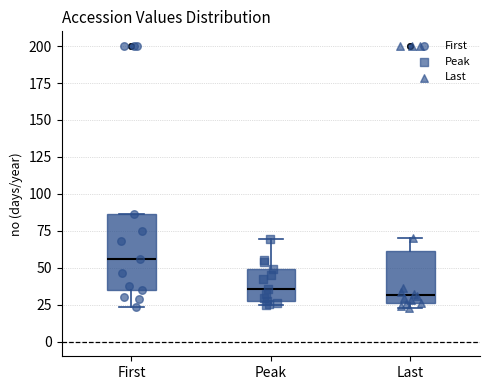

Where does the median line of the box for First sit on the y-axis? The values are not printed on the chart, so give them approximately, as read against the axis.

55